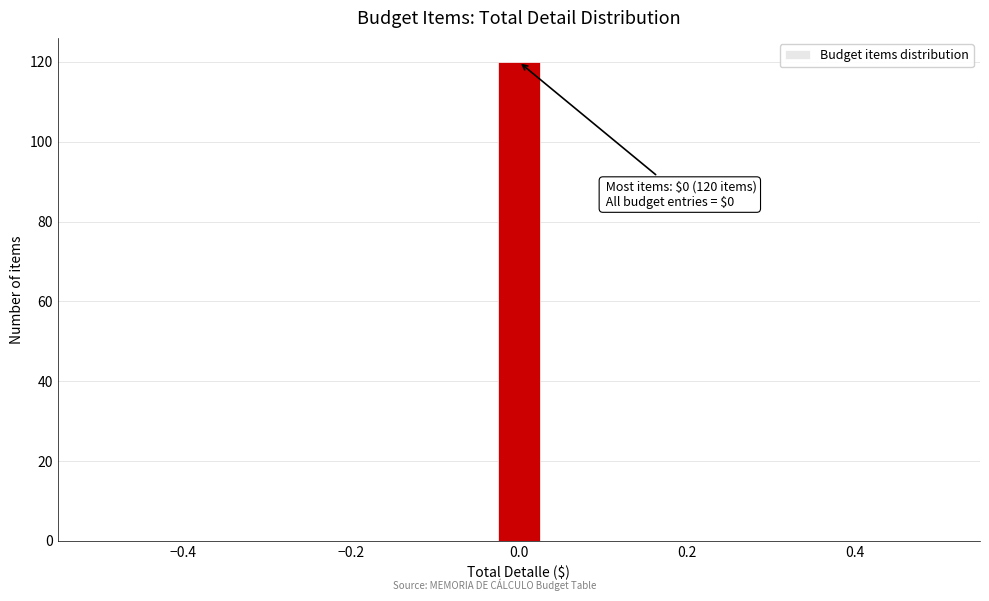

Read against the x-axis, roughly where is the centre of the tallest bar?

0.00